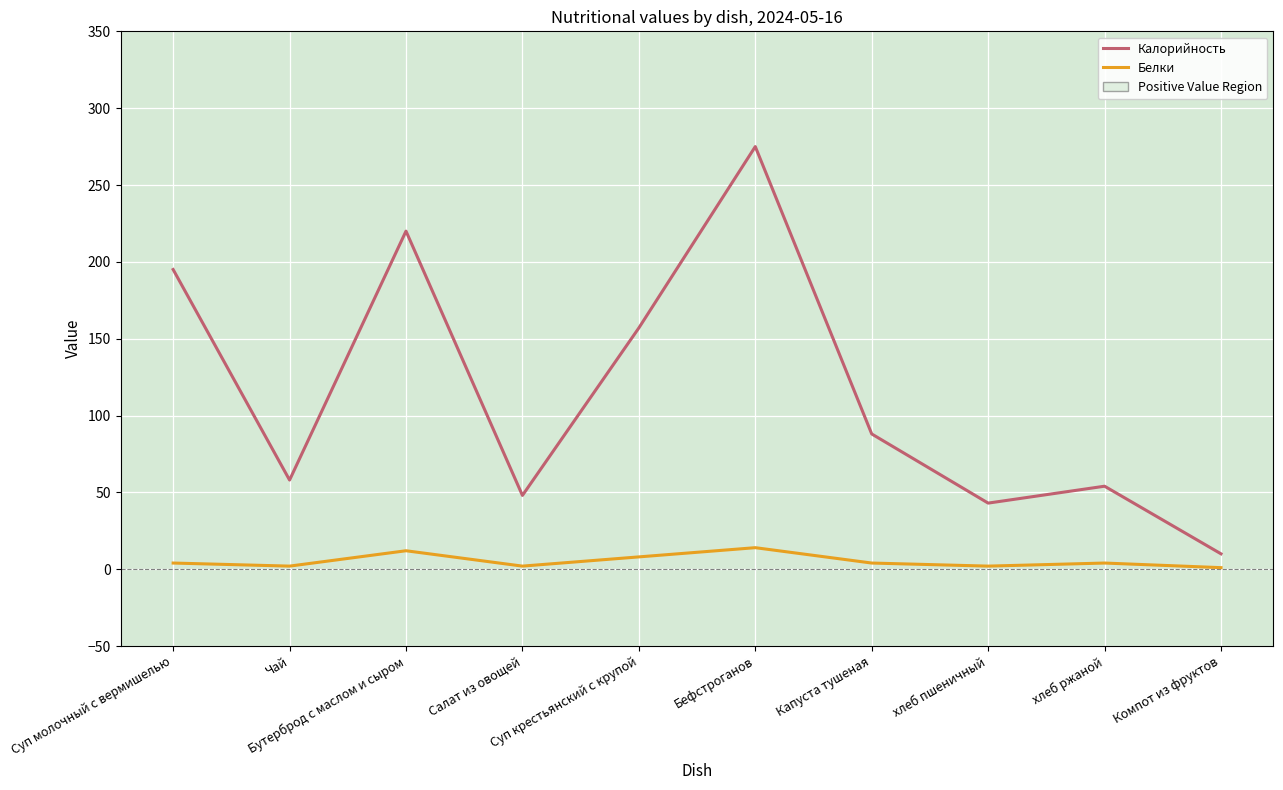

True or false: Калорийность and Белки cross at least once.

False